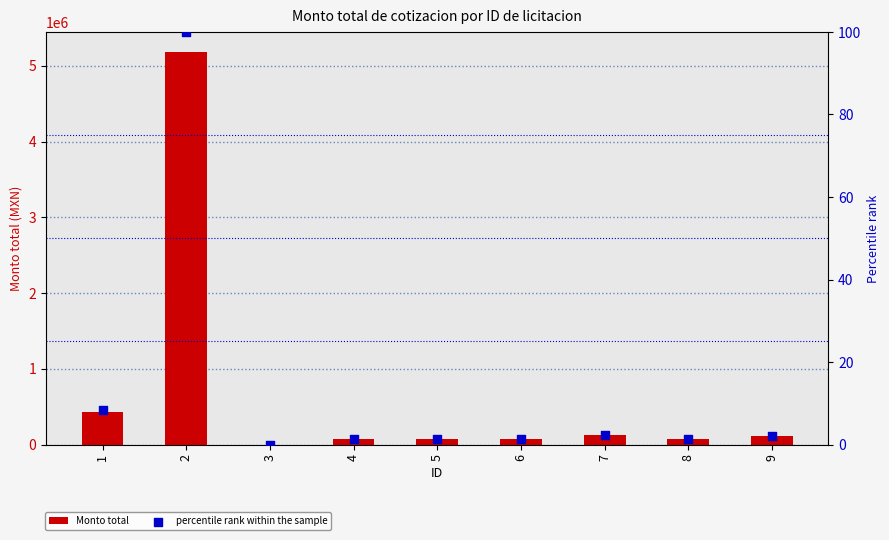

Is the value of percentile rank within the sample at 2 greater than the value of Monto total at 9?

No